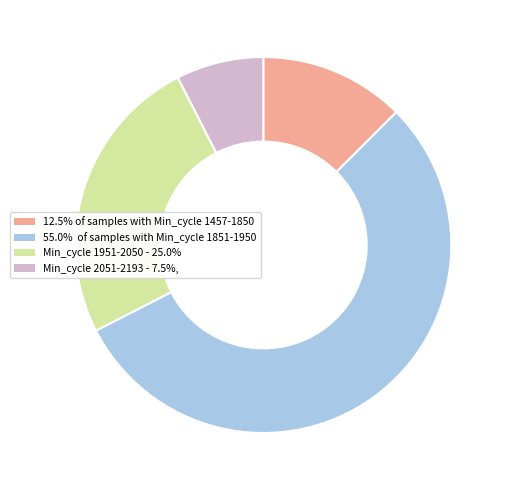

Is there a majority slice in this chart?

Yes